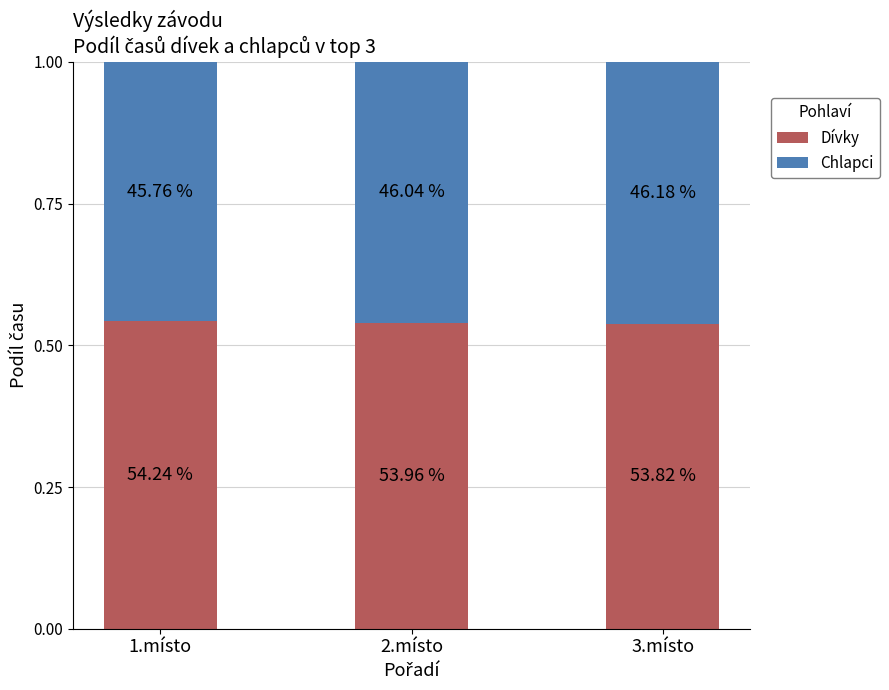

What are all the series names shown in the legend?

Dívky, Chlapci